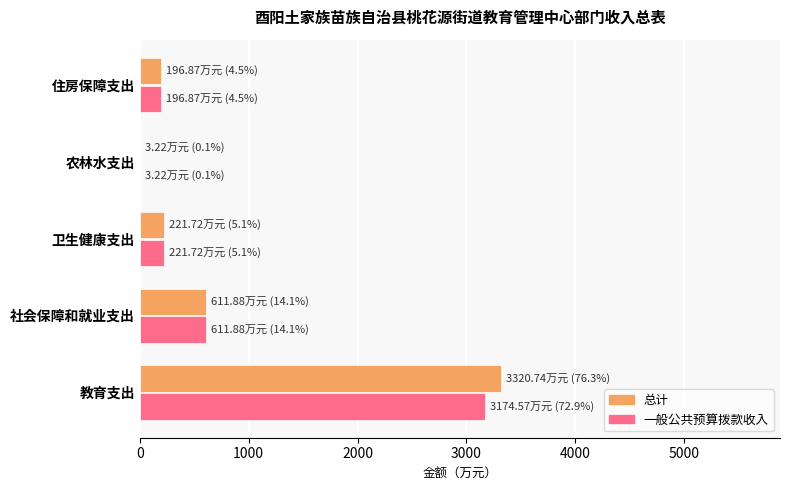

What is the maximum value shown in the chart?

3320.7